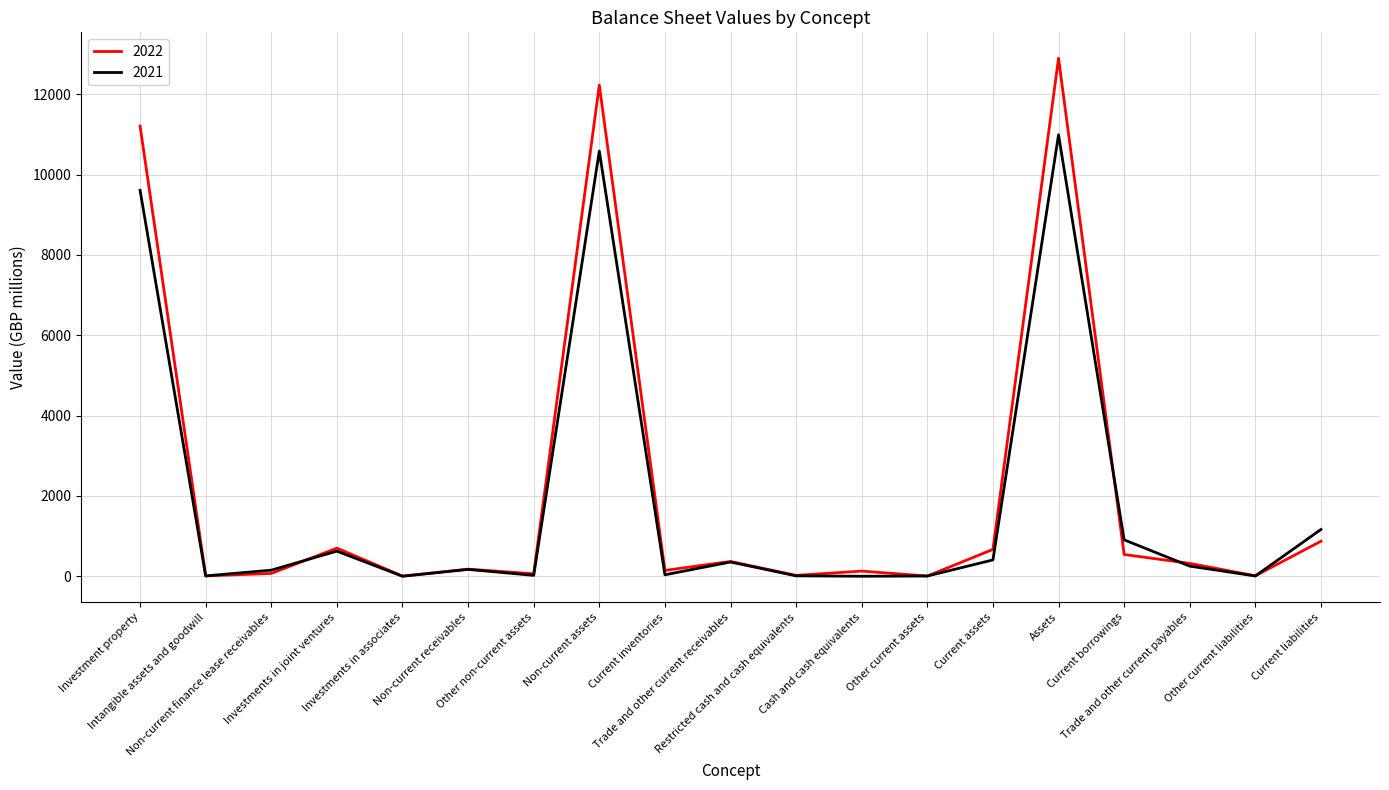

What is the difference between the second highest and minimum values in the 2021 series?

10584